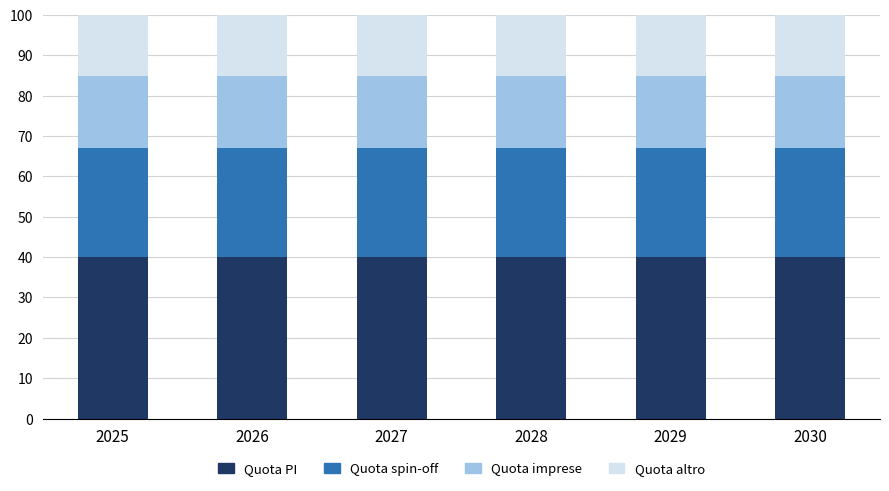

What is the highest value of the Quota PI series?

40